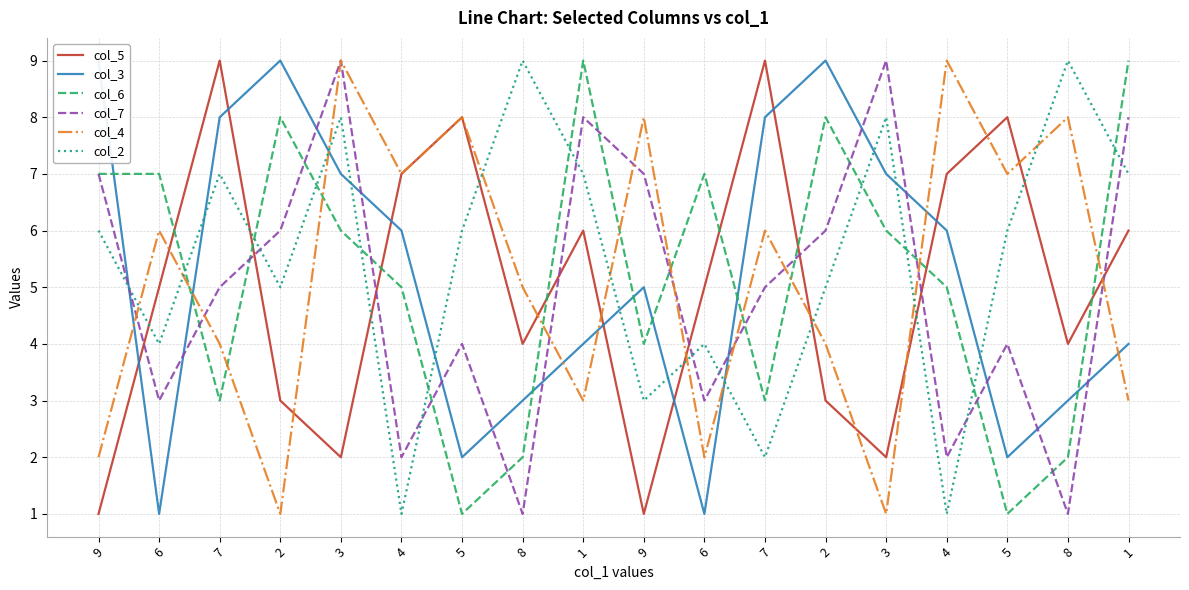

Reading left to right, transcribe all the data shown in this chart.

col_5: 9=1	6=5	7=9	2=3	3=2	4=7	5=8	8=4	1=6	9=1	6=5	7=9	2=3	3=2	4=7	5=8	8=4	1=6
col_3: 9=9	6=1	7=8	2=9	3=7	4=6	5=2	8=3	1=4	9=5	6=1	7=8	2=9	3=7	4=6	5=2	8=3	1=4
col_6: 9=7	6=7	7=3	2=8	3=6	4=5	5=1	8=2	1=9	9=4	6=7	7=3	2=8	3=6	4=5	5=1	8=2	1=9
col_7: 9=7	6=3	7=5	2=6	3=9	4=2	5=4	8=1	1=8	9=7	6=3	7=5	2=6	3=9	4=2	5=4	8=1	1=8
col_4: 9=2	6=6	7=4	2=1	3=9	4=7	5=8	8=5	1=3	9=8	6=2	7=6	2=4	3=1	4=9	5=7	8=8	1=3
col_2: 9=6	6=4	7=7	2=5	3=8	4=1	5=6	8=9	1=7	9=3	6=4	7=2	2=5	3=8	4=1	5=6	8=9	1=7